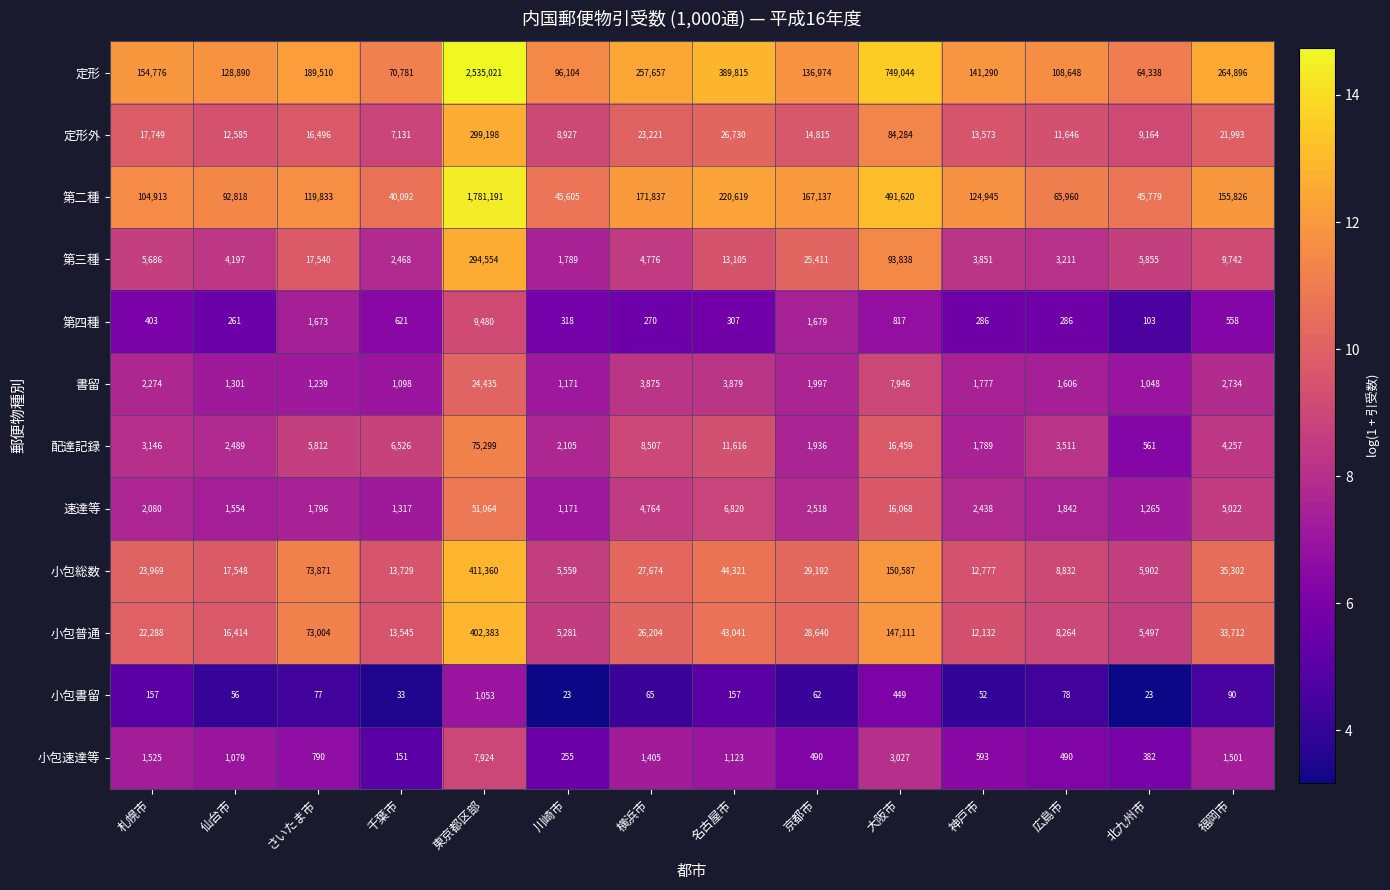

The 小包普通 series shows 2729 at 川崎市. True or false?

False